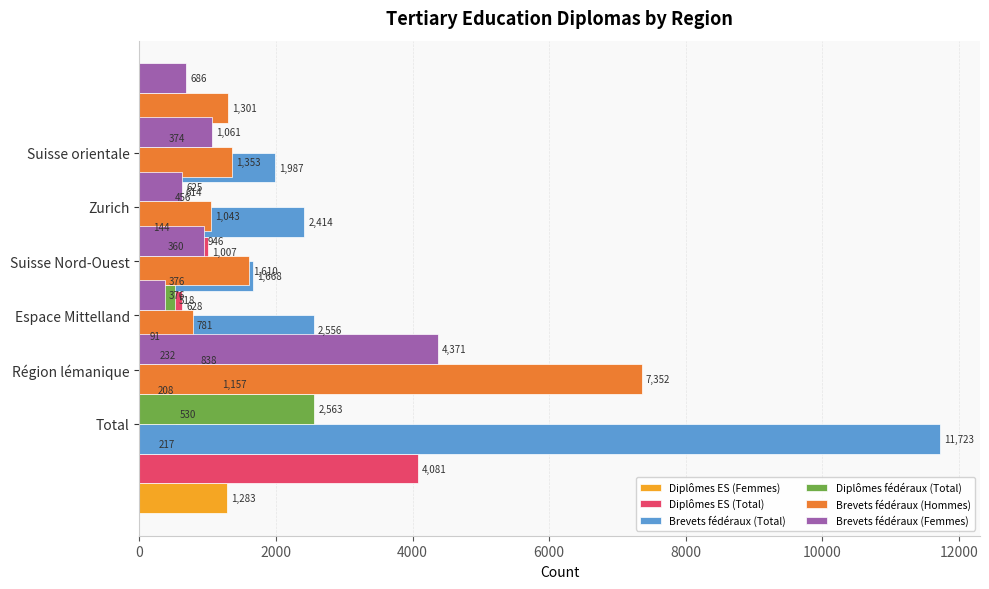

The Brevets fédéraux (Hommes) series shows 2271 at 8000. True or false?

False